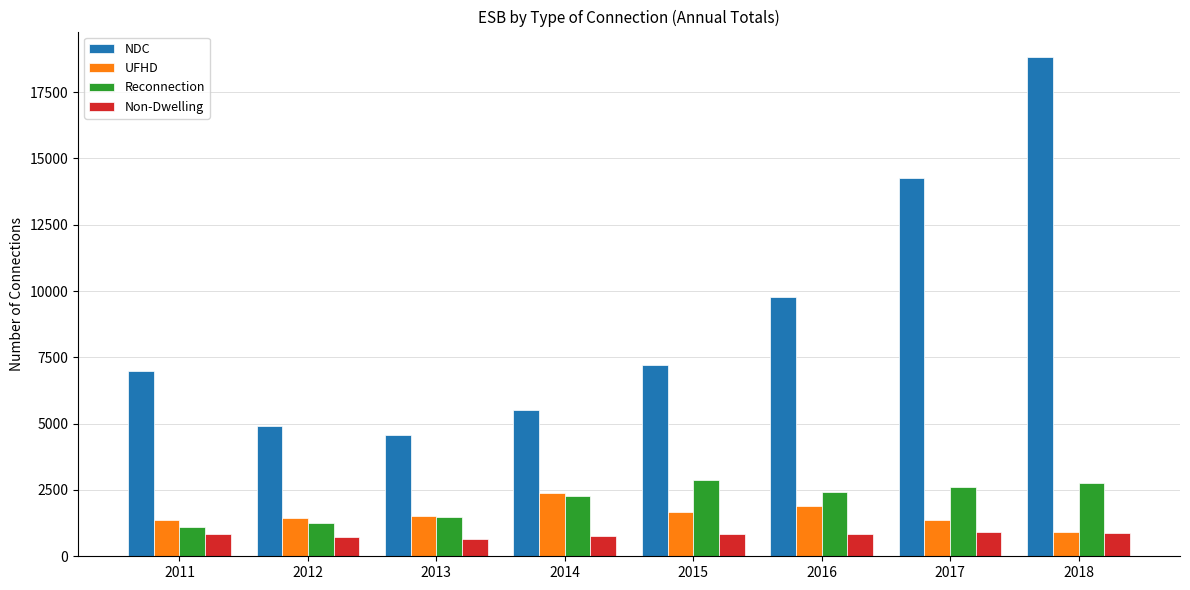

Which series has the largest range (max minus min)?

NDC